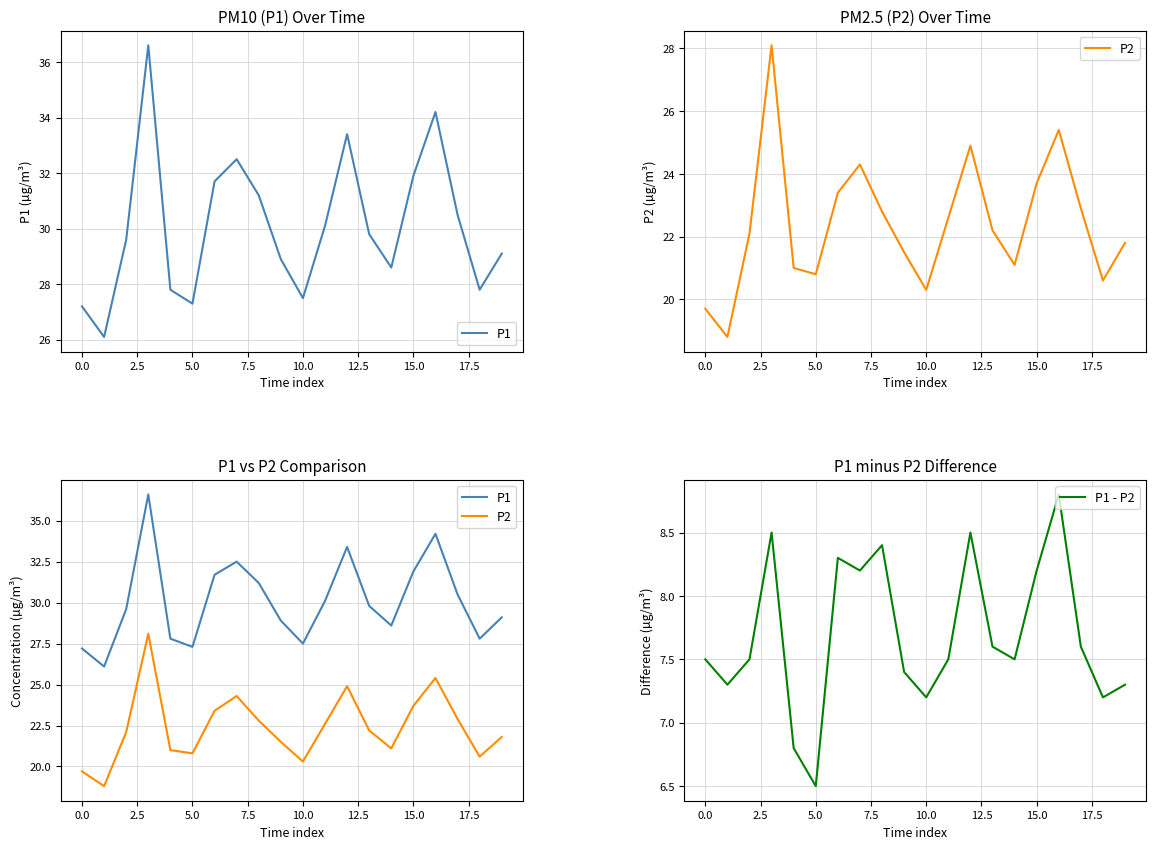

What is the lowest value of the P1 - P2 series?

6.5